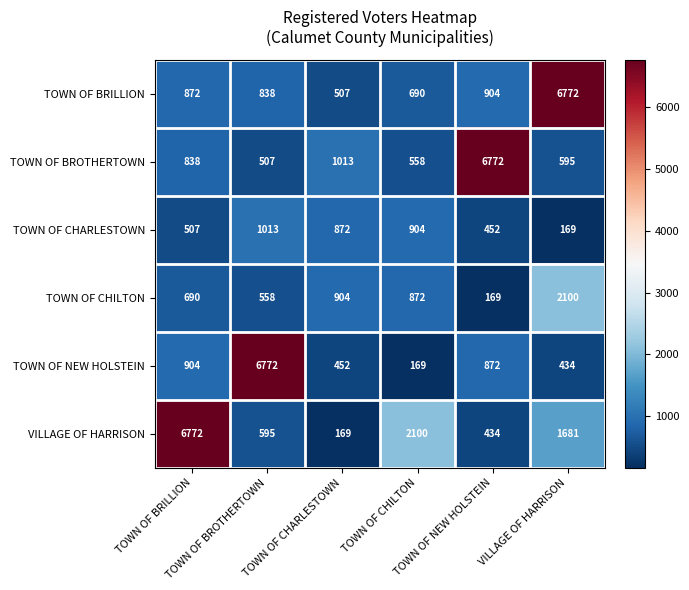

What is the smallest value displayed?

169